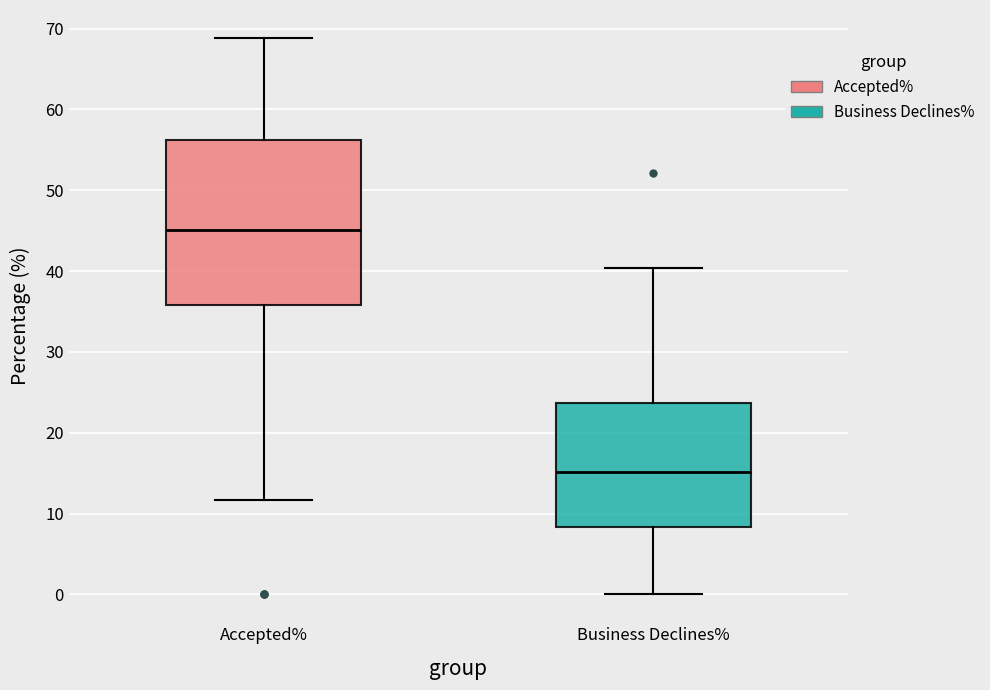

Which box is the tallest, from its lower edge to its upper edge?

Accepted%